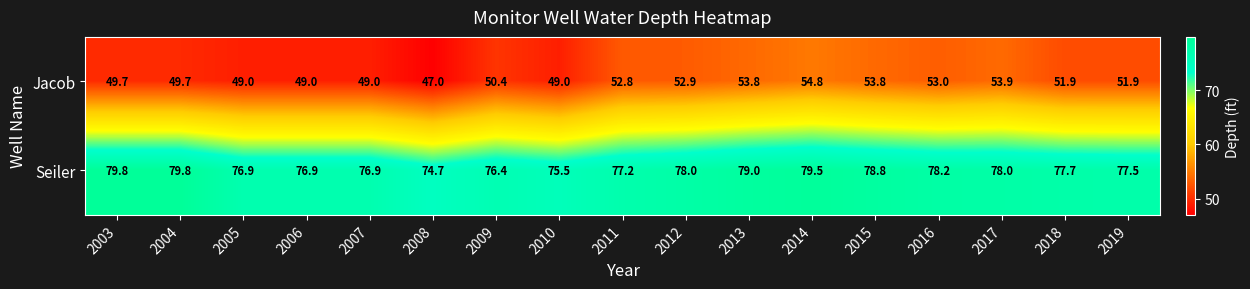

At which category does the chart reach its minimum across all series?

2008